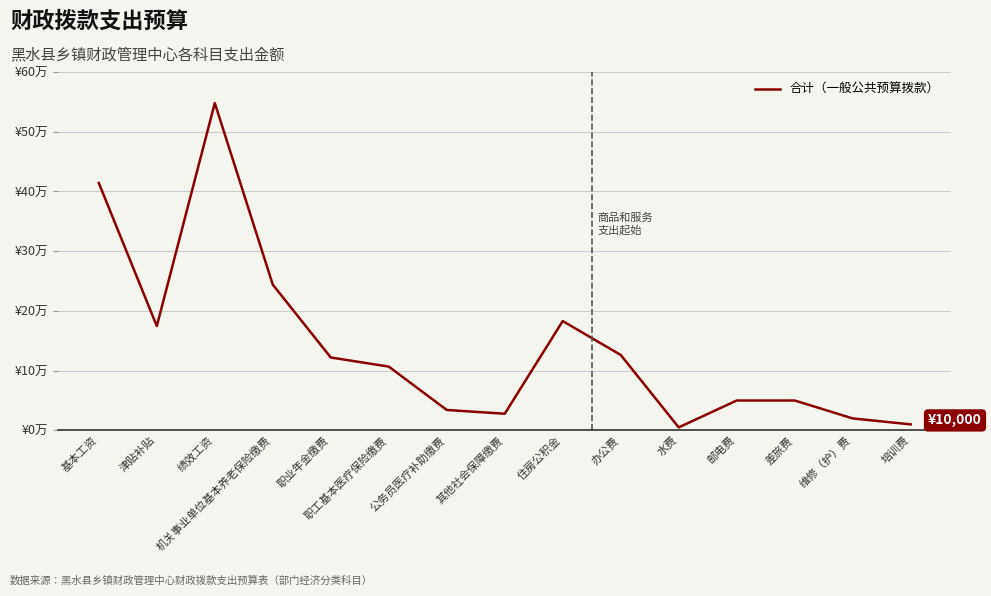

How many points are lower than both their immediate neighbors (excluding endpoints)?

3